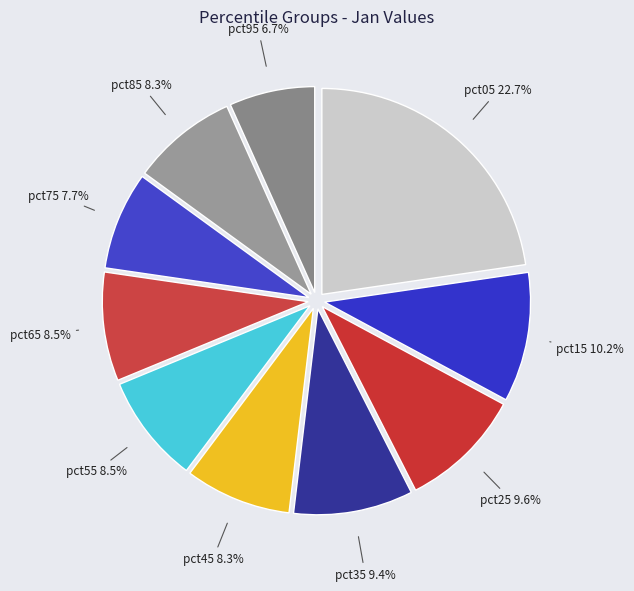

Rank the categories by value from highest to lowest.

pct05, pct15, pct25, pct35, pct65, pct55, pct45, pct85, pct75, pct95